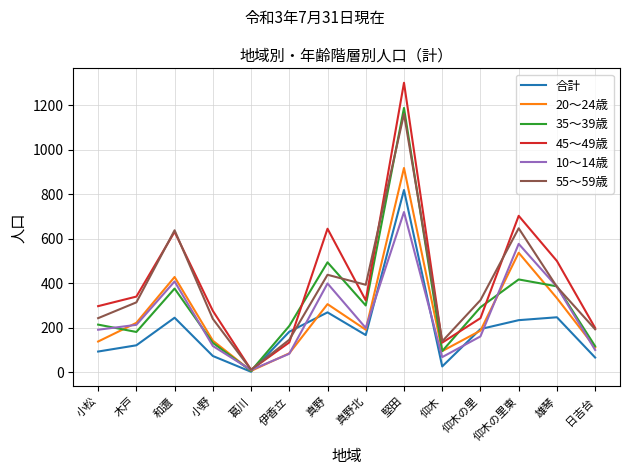

At which category does the chart reach its peak across all series?

堅田